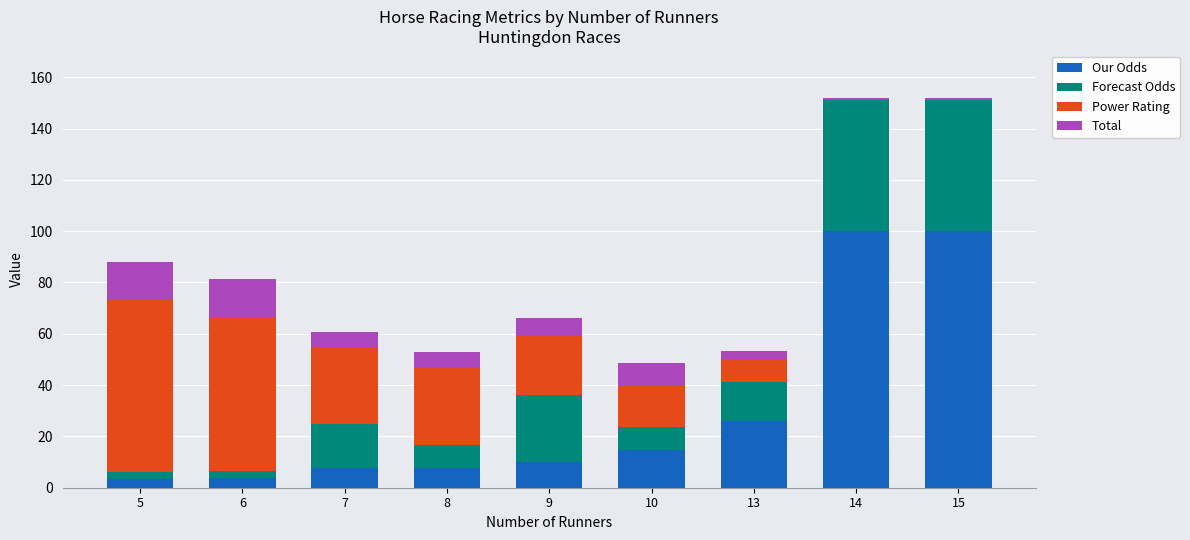

The value of Our Odds at 8 is 7.8. True or false?

True